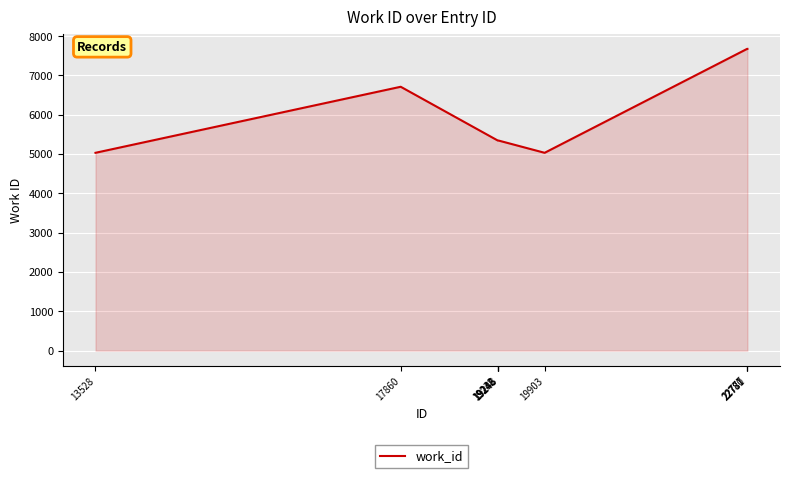

Does the chart have visible grid lines?

Yes